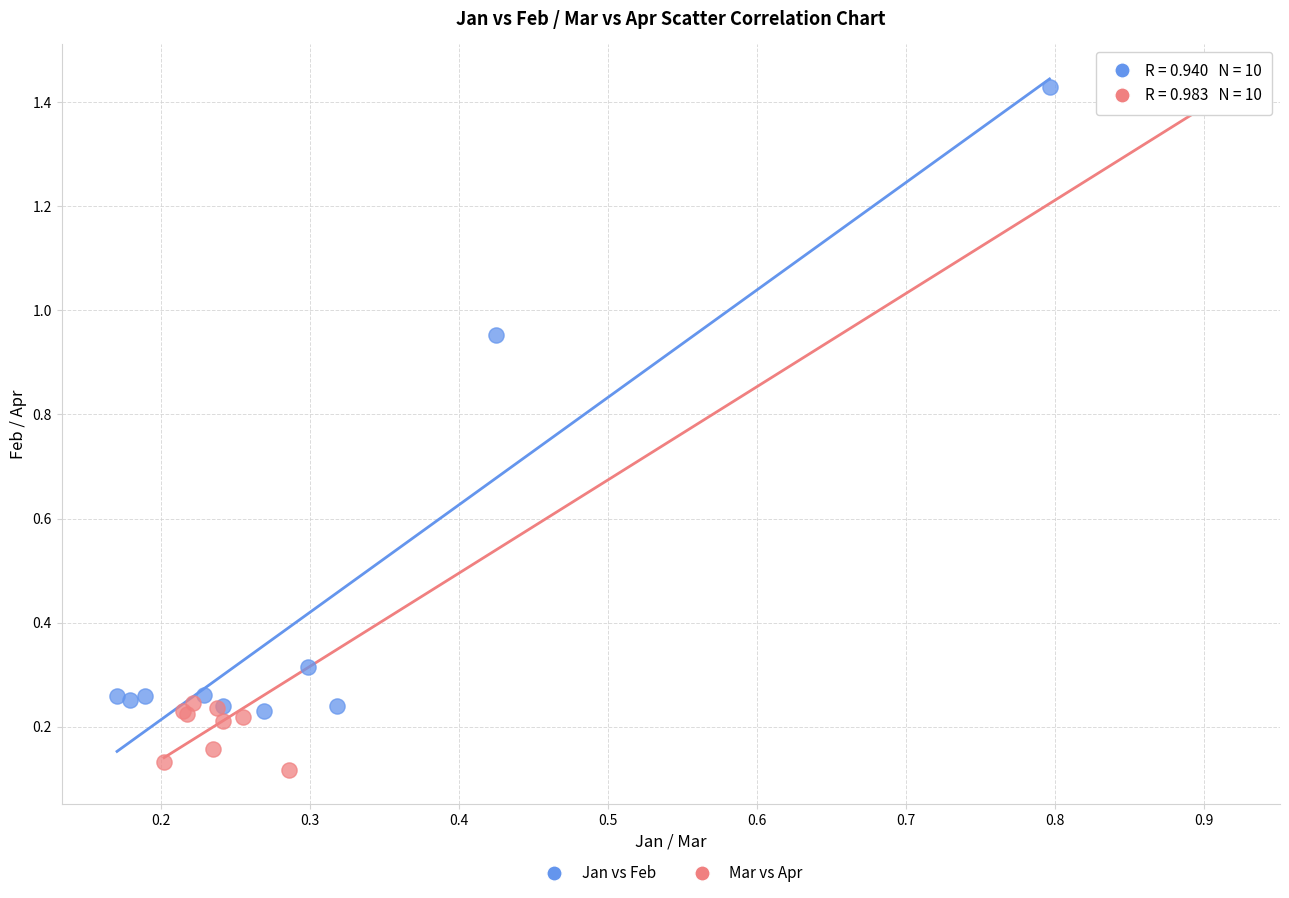

Which series contains the lowest Y value?

Mar vs Apr